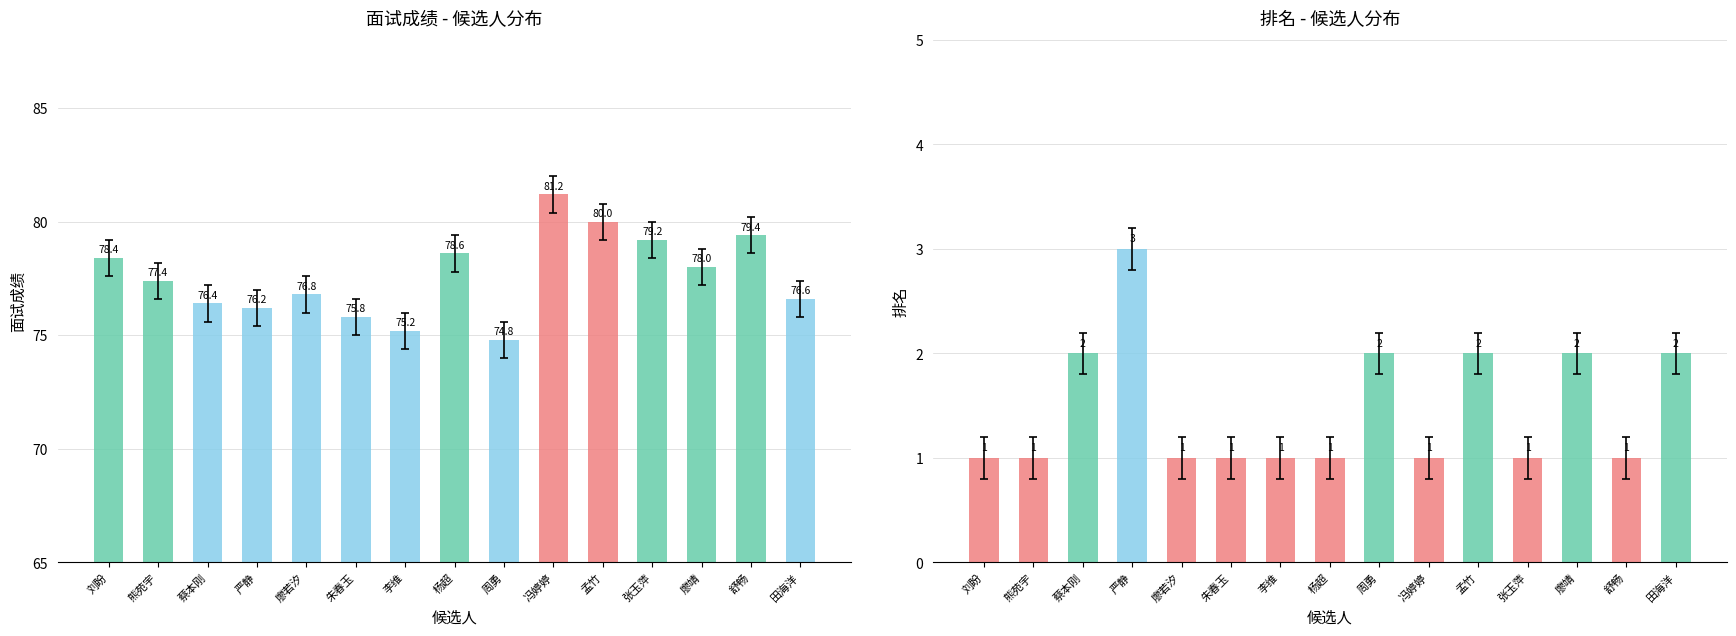

Rank the series by their maximum value, from highest to lowest.

面试成绩, 排名